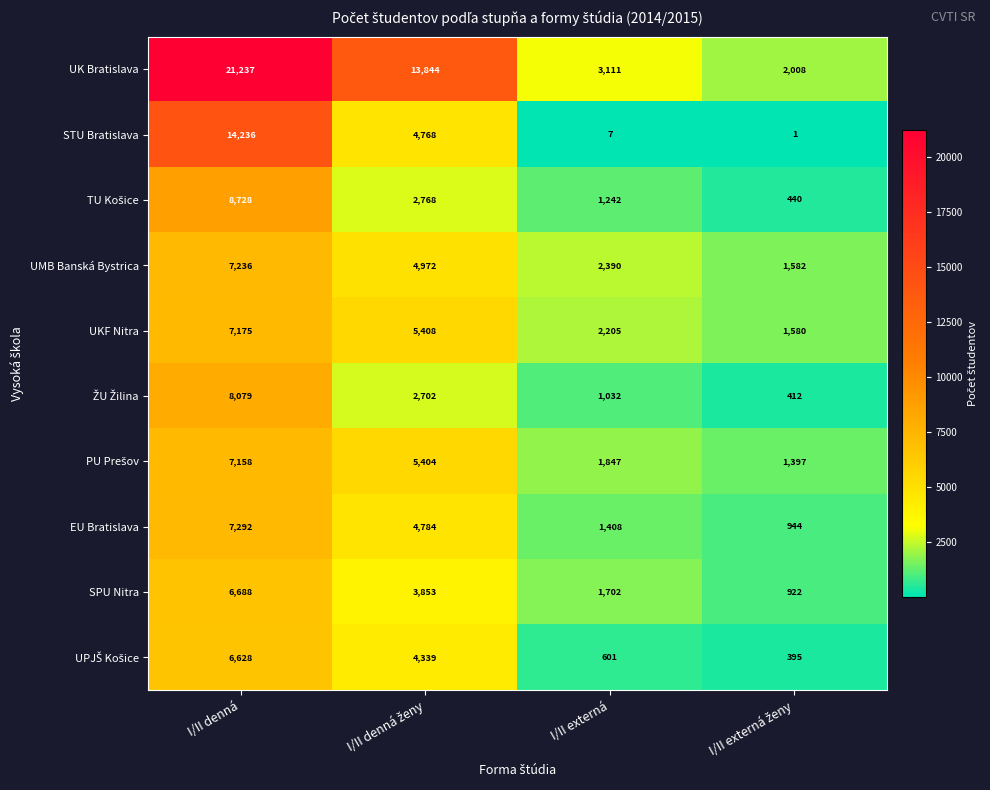

What is the difference between the maximum and minimum values in the SPU Nitra series?

5766